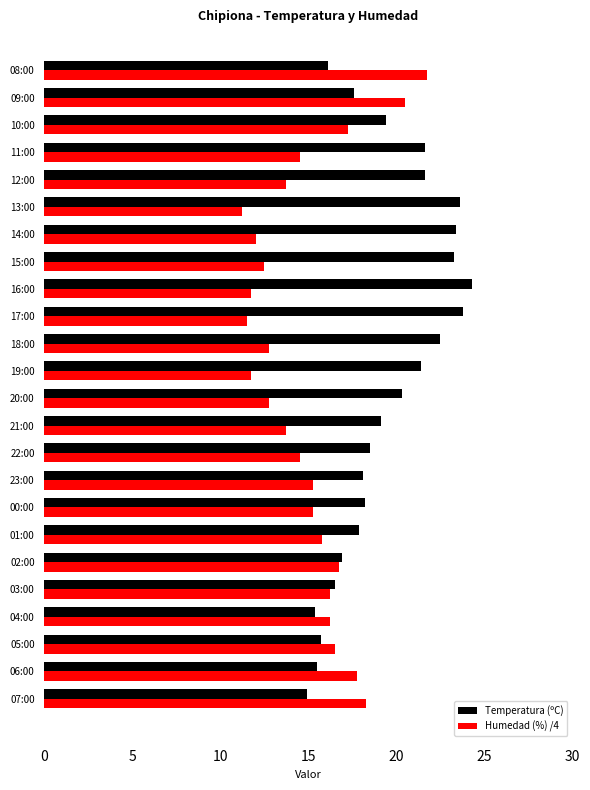

The value of Humedad (%) /4 at 02:00 is 5.4. True or false?

False